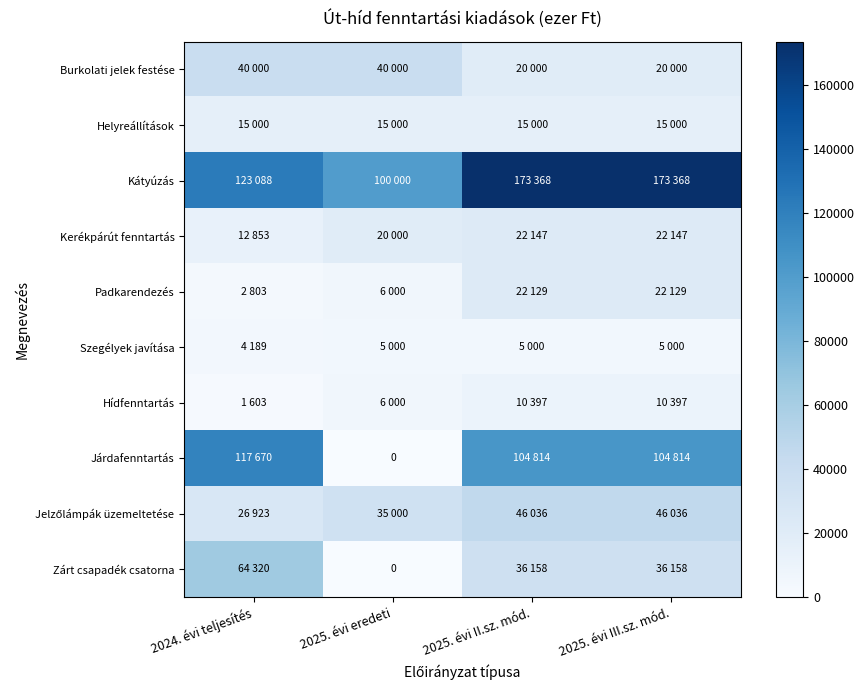

Count the number of categories in the chart.

4